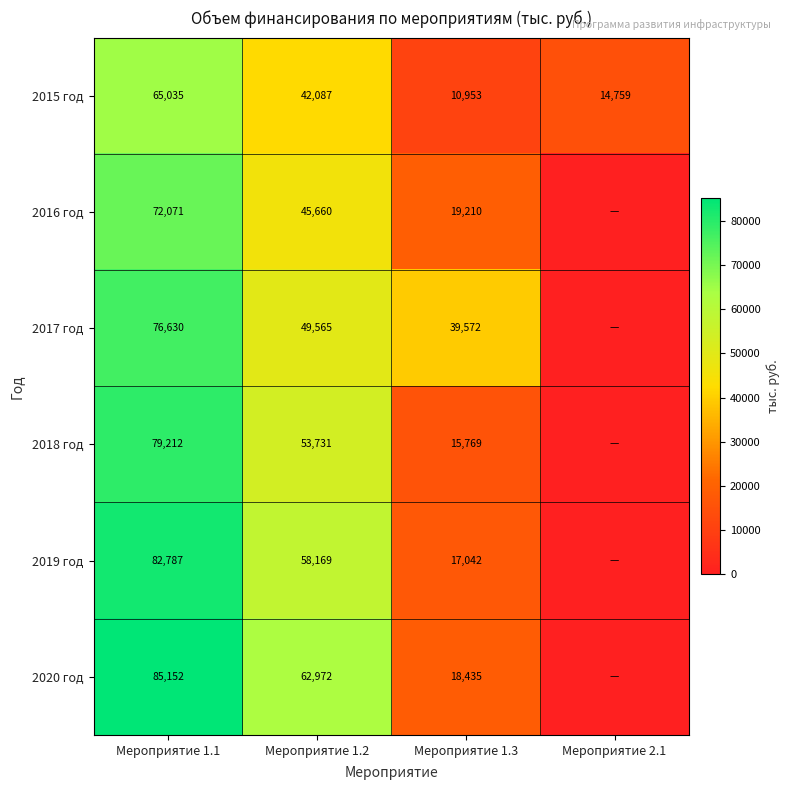

What is the total value across all series at Мероприятие 1.2?

312184